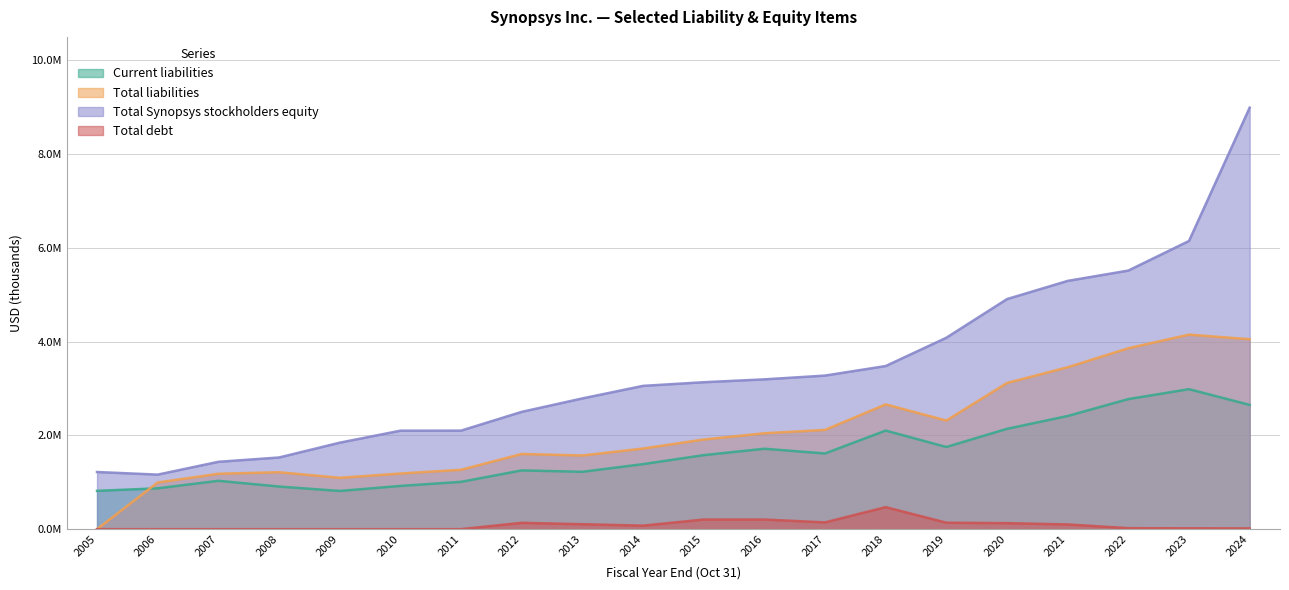

Which series changed the most between 2007 and 2009?

Total Synopsys stockholders equity